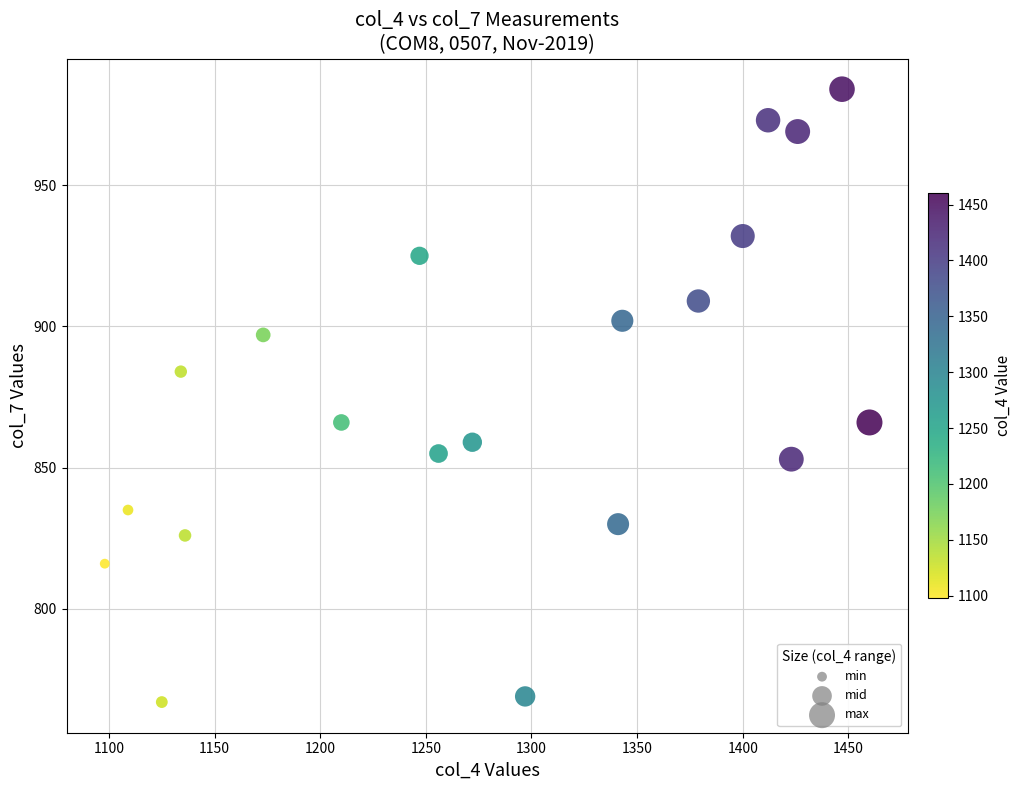

What is the range of Y values (max minus min)?

217